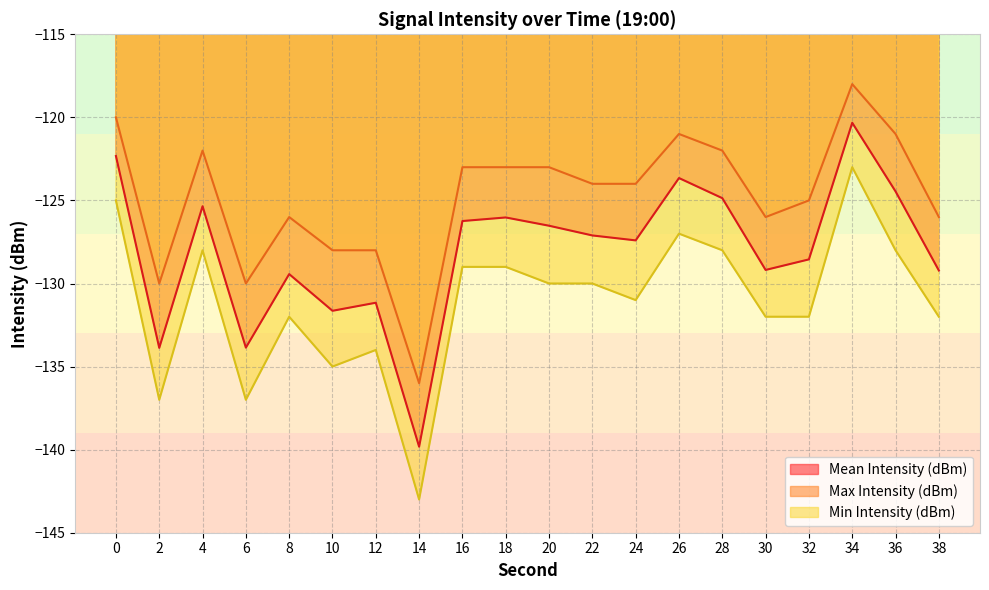

The value of Mean Intensity (dBm) at 16 is -126.2. True or false?

True